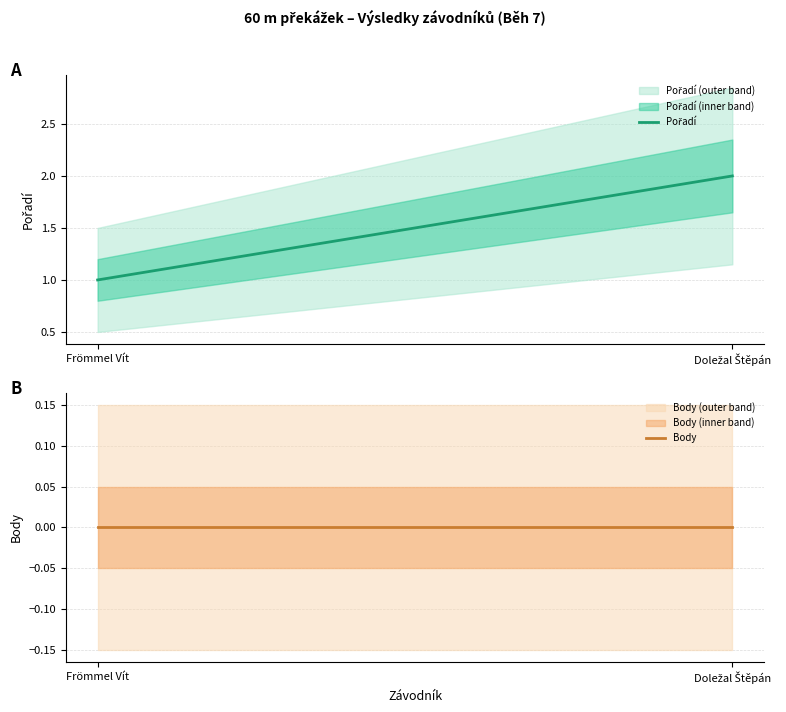

Reading right to left, list all the values displayed in this chart.

Pořadí: 2	1
Body: 0	0